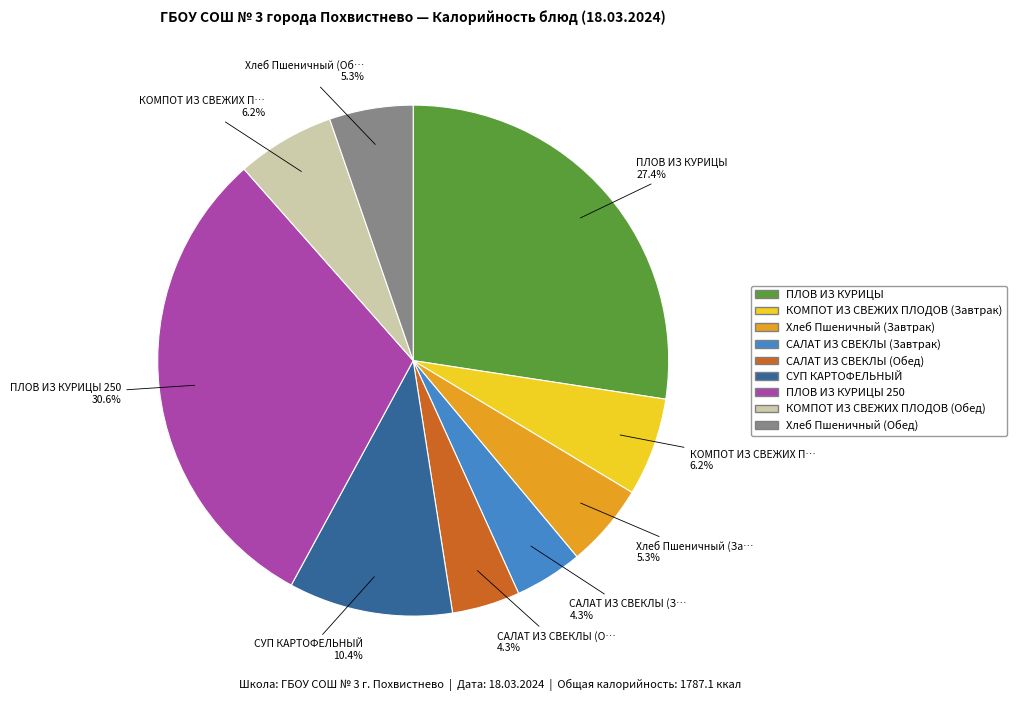

Is there a majority slice in this chart?

No